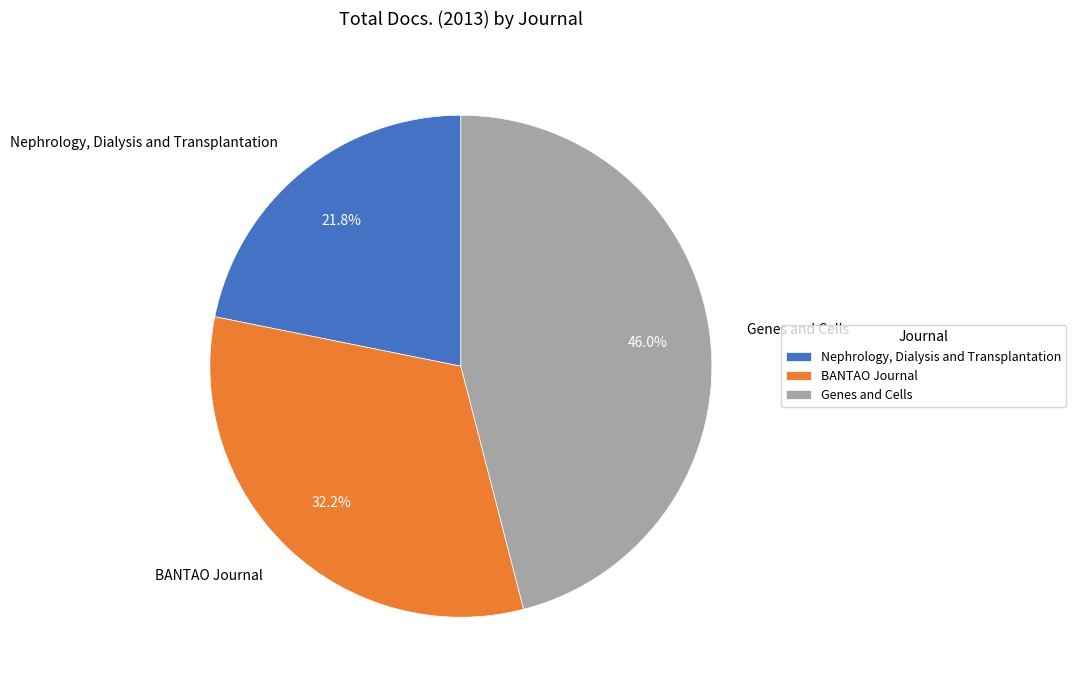

To the nearest percent, what percentage of the pie is Nephrology, Dialysis and Transplantation?

22%